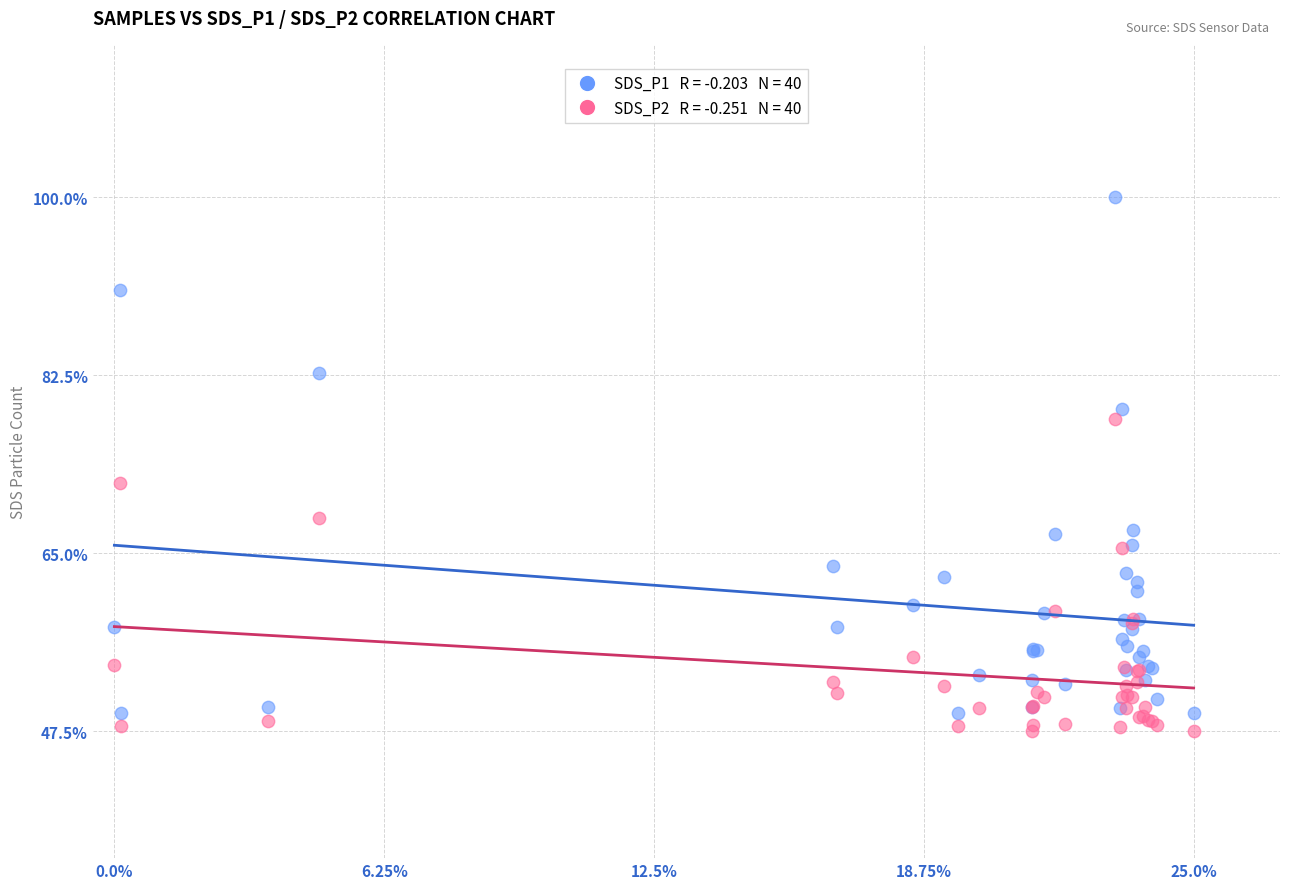

Across all series, what Y value is closest to 73?

71.9